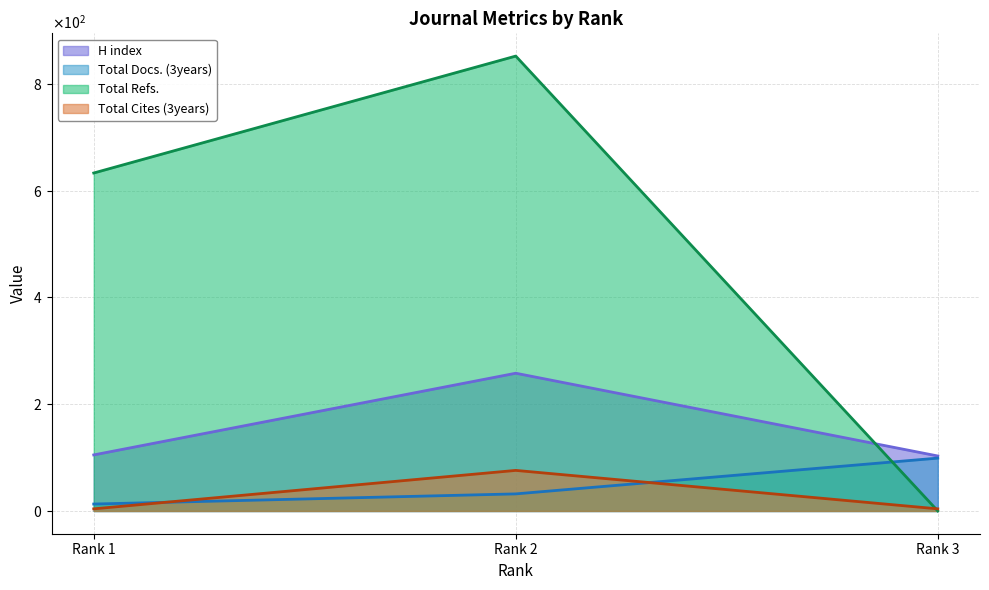

What is the maximum value shown in the chart?

852